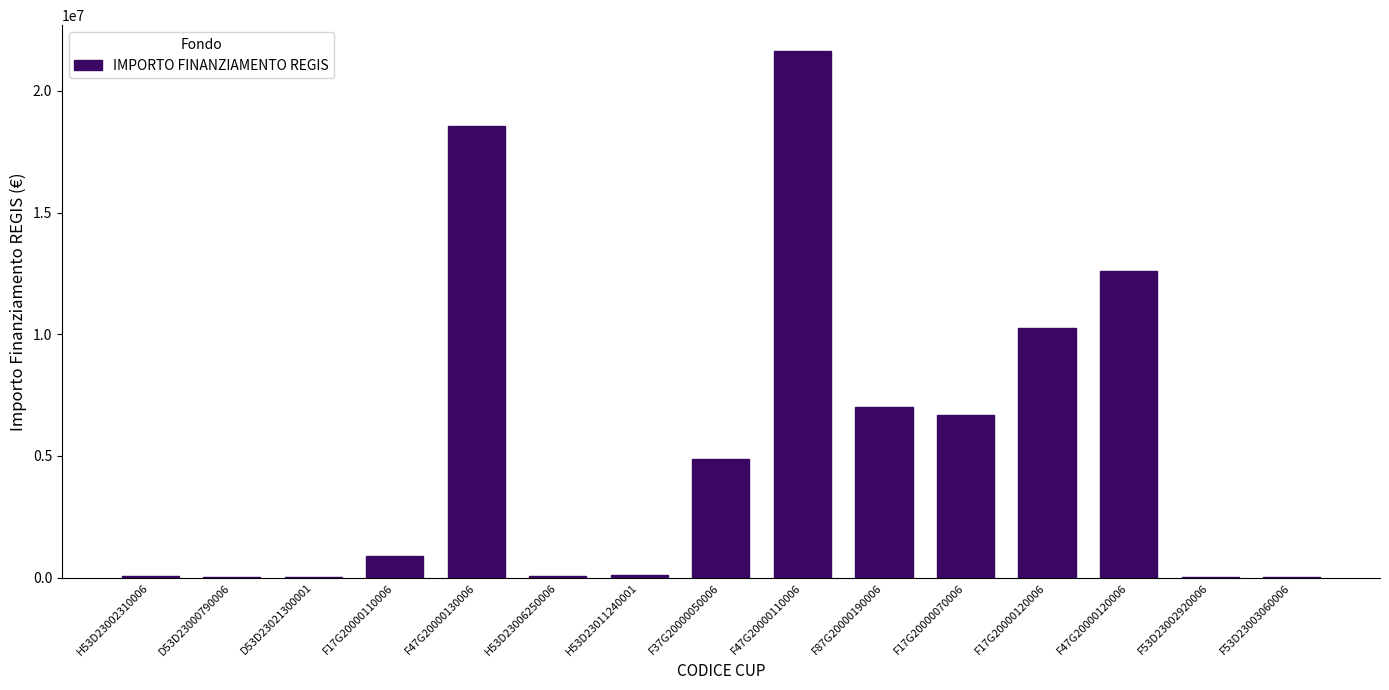

Where is the data nearest to the value 10820342?

F17G20000120006